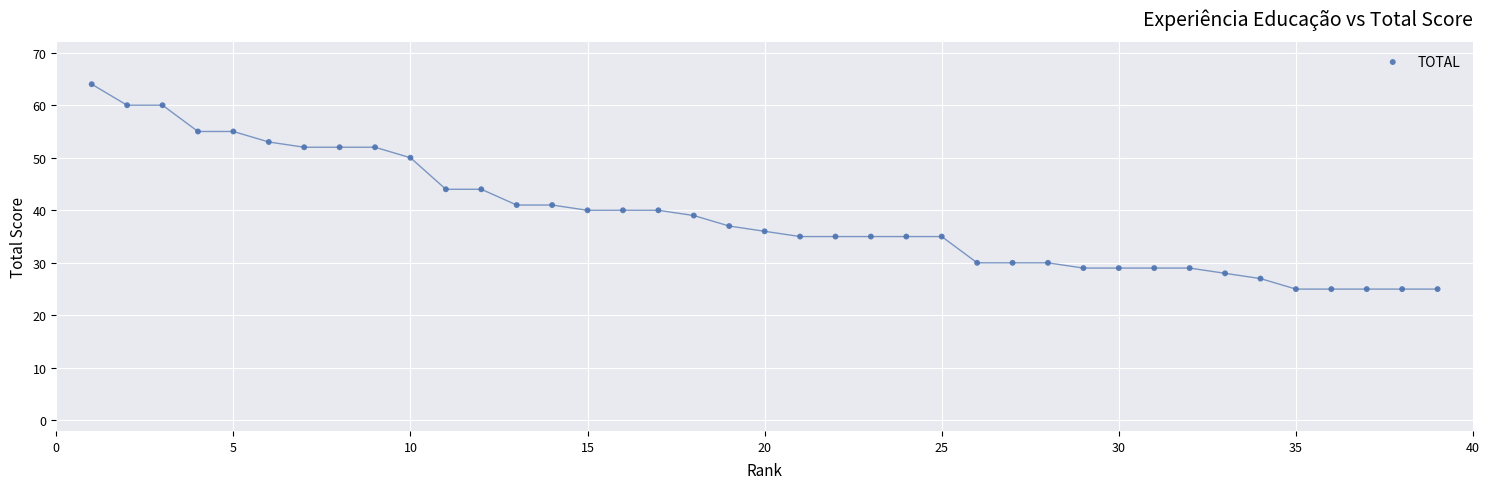

What is the range of Y values (max minus min)?

39